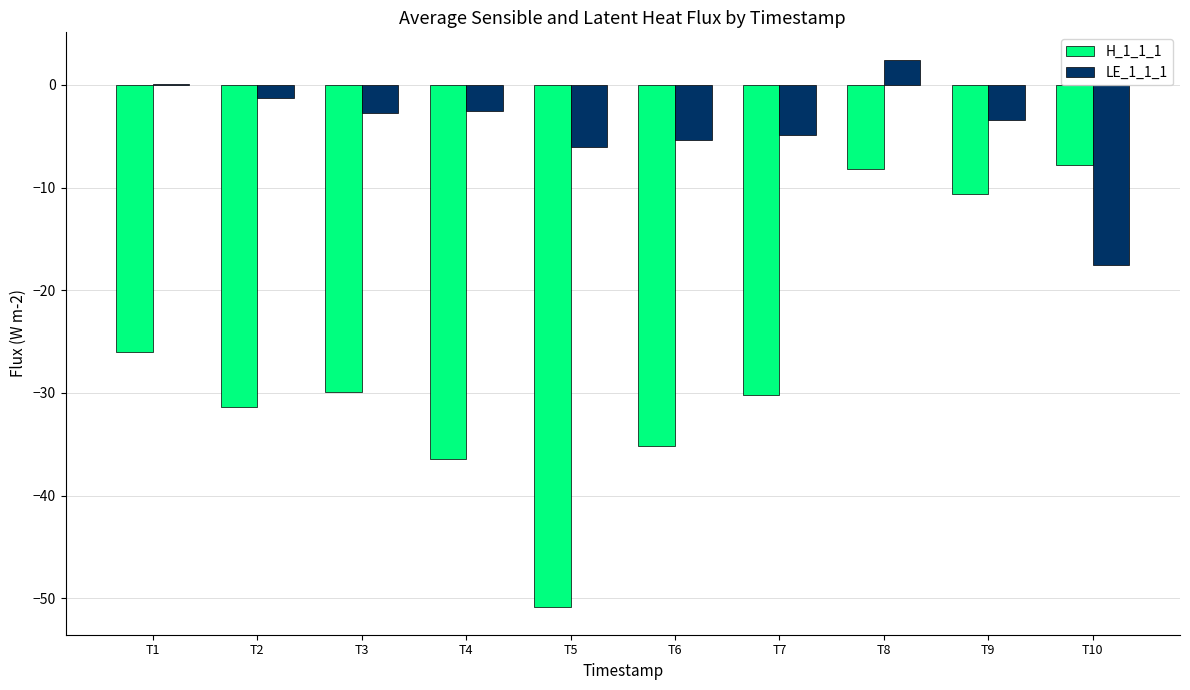

Where is LE_1_1_1 nearest to the value -7?

T5